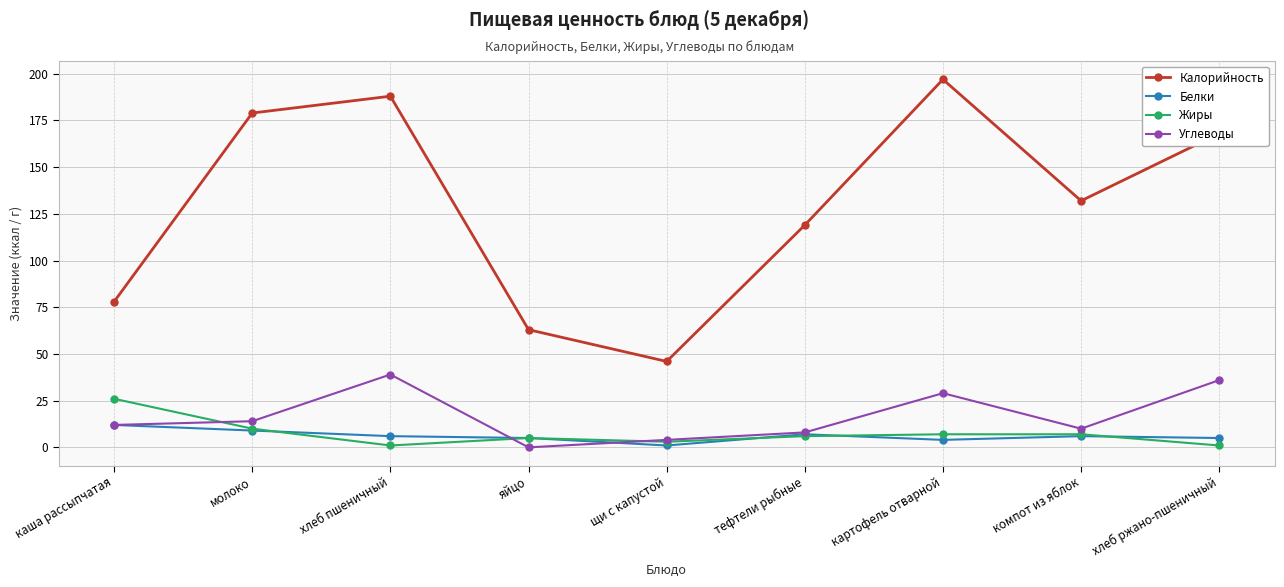

How many lines are shown in the chart?

4